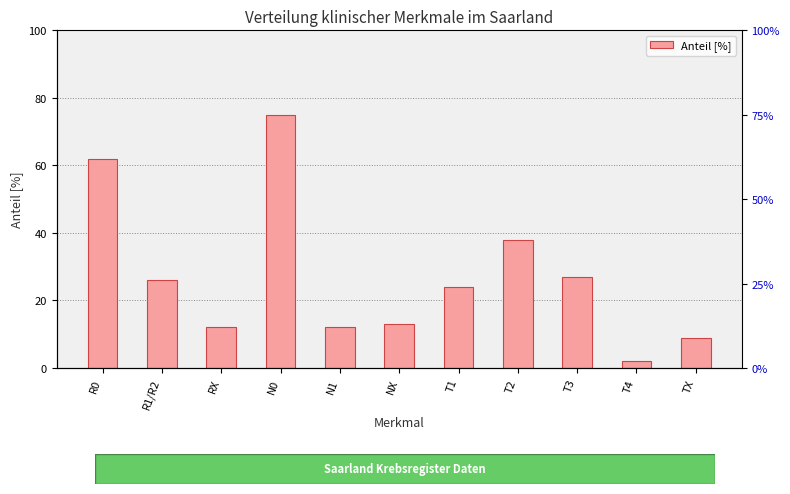

The value at T4 is 2. True or false?

True